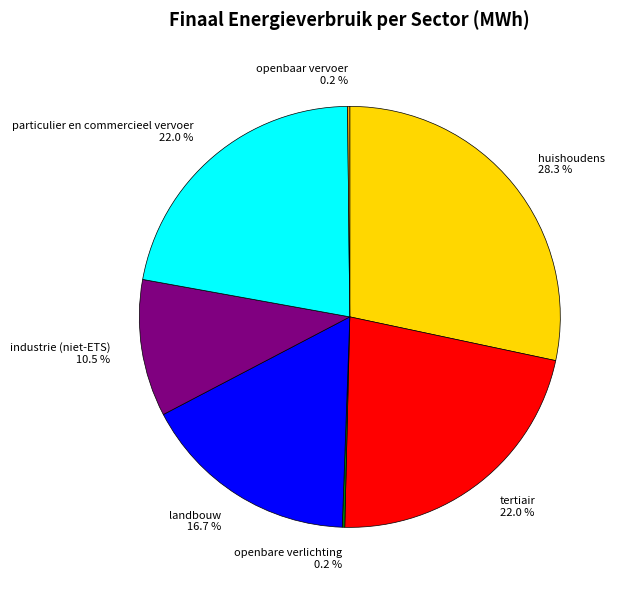

To the nearest percent, what is the difference between the largest and smallest slice percentages?

28%